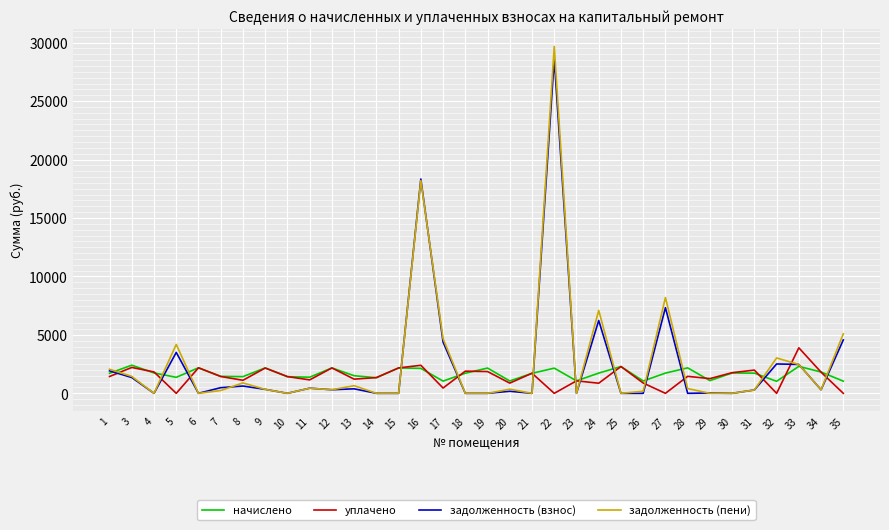

Is the value of задолженность (пени) at 18 greater than the value of задолженность (взнос) at 5?

No